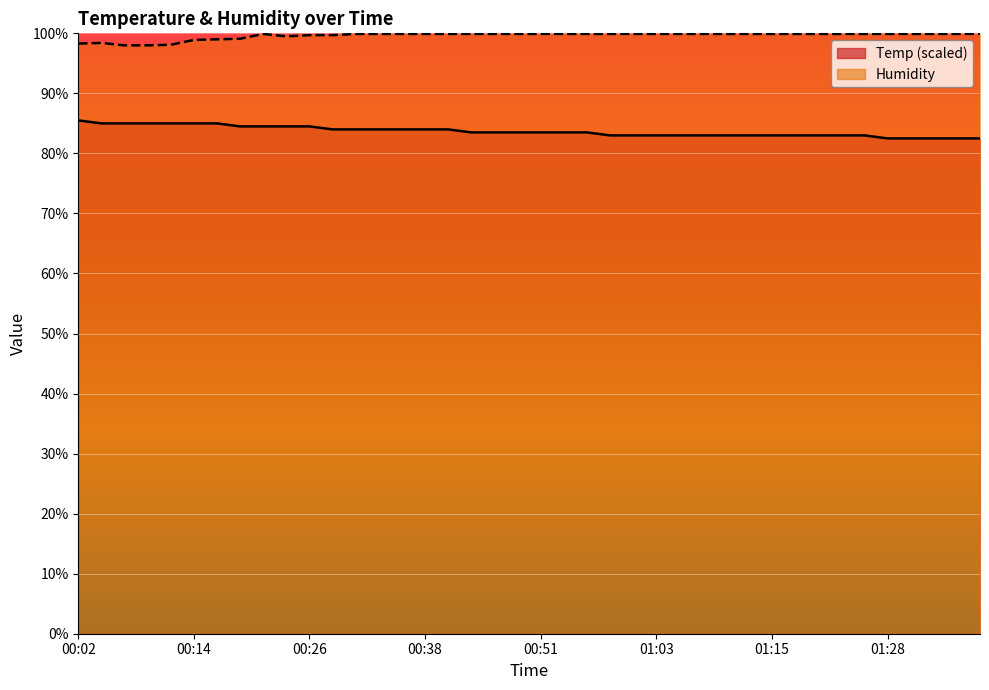

What is the smallest value displayed?

82.5